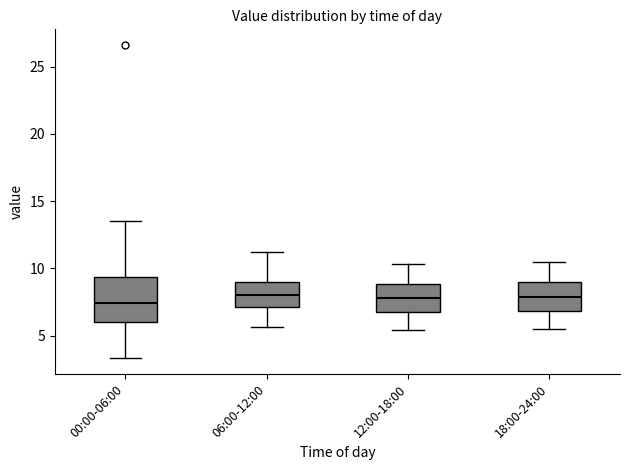

Comparing the boxes themselves (not the whiskers), which one is the tallest?

00:00-06:00